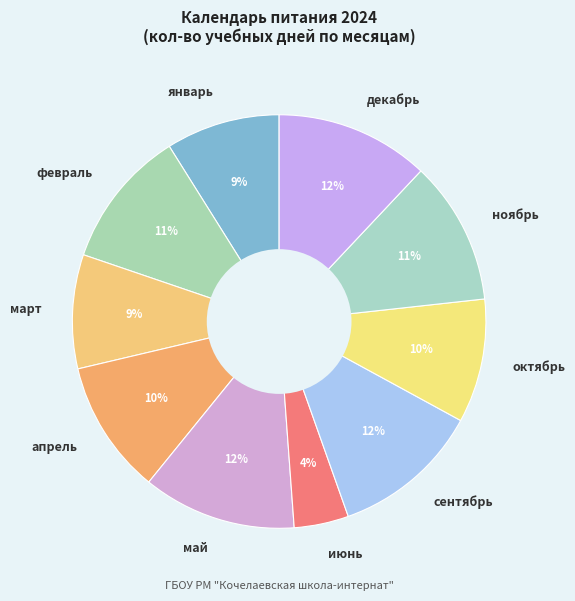

Does январь represent more than half of the total?

No